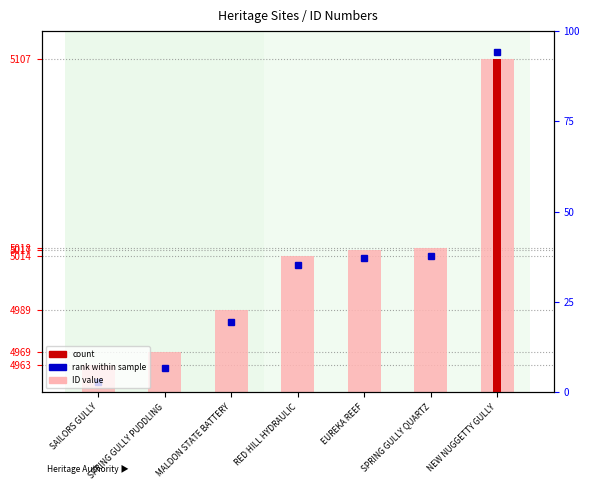

What is the change in value from RED HILL HYDRAULIC to NEW NUGGETTY GULLY?

+93